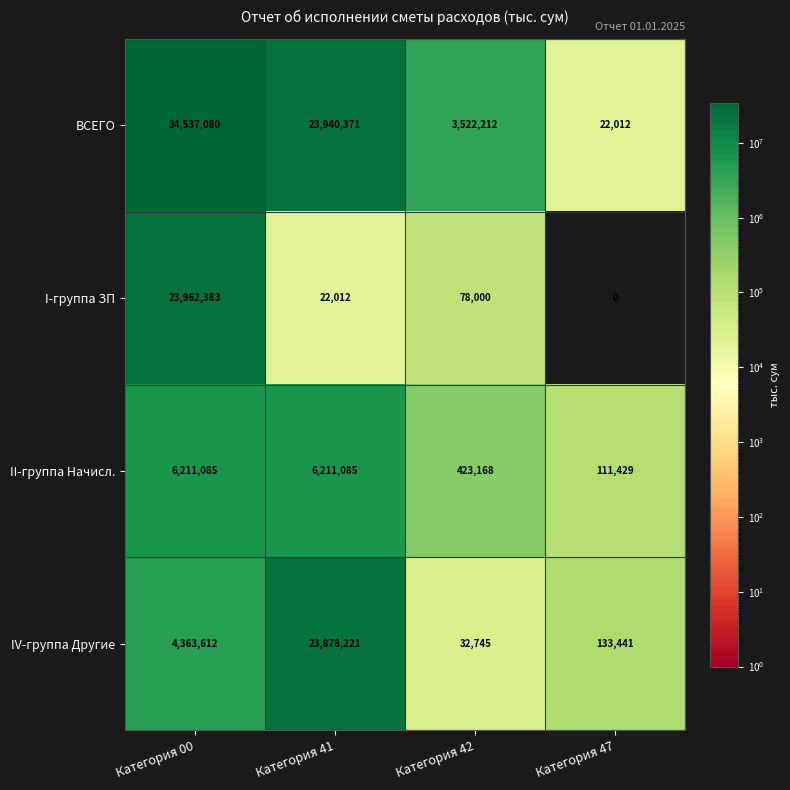

Reading right to left, transcribe all the data shown in this chart.

ВСЕГО: 22012	3522212	23940371	34537080
I-группа ЗП: 0	78000	22012	23962383
II-группа Начисл.: 111429	423168	6211085	6211085
IV-группа Другие: 133441	32745	23878221	4363612